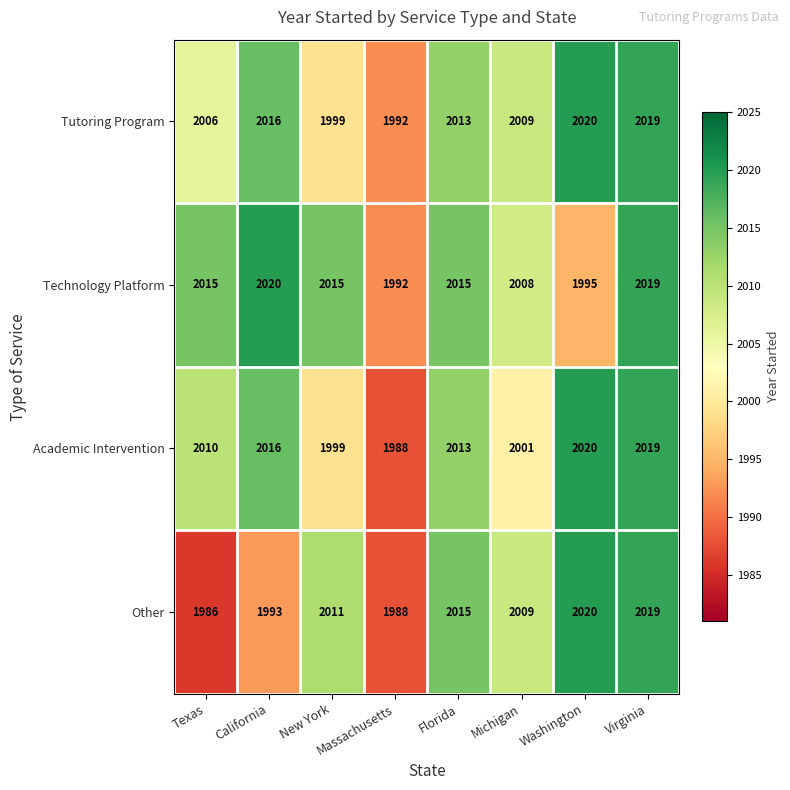

List the labels in order of Tutoring Program value, largest first.

Washington, Virginia, California, Florida, Michigan, Texas, New York, Massachusetts